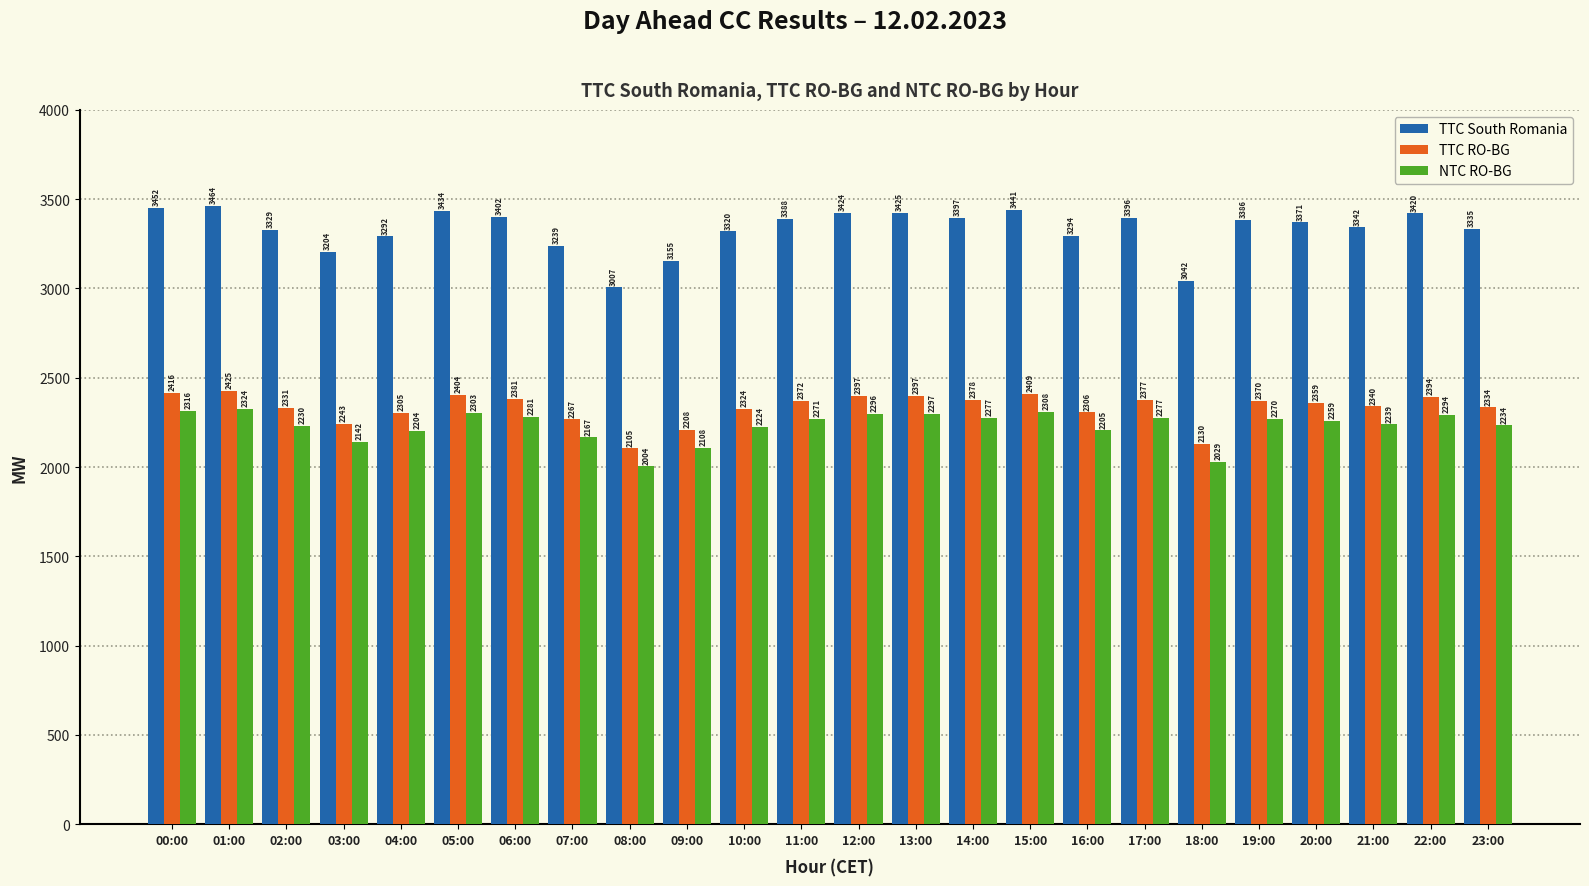

At which label does TTC South Romania reach its minimum?

08:00